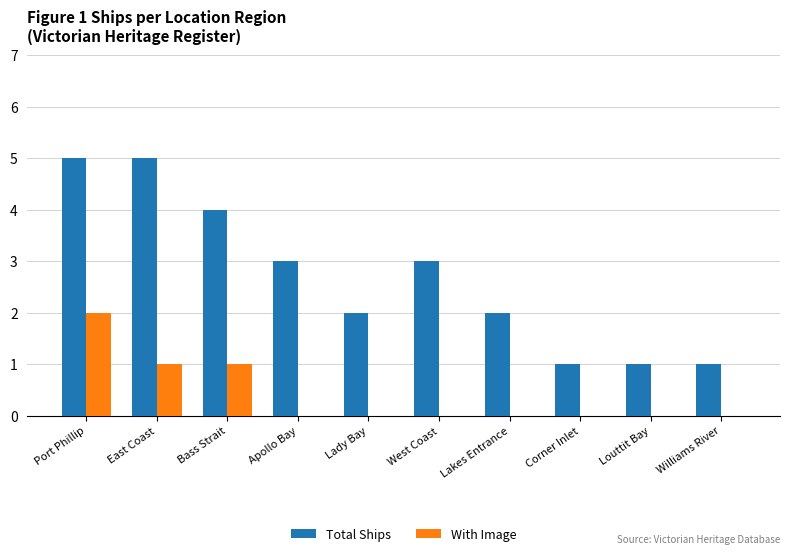

What is the sum of the Total Ships values at Apollo Bay and Williams River?

4